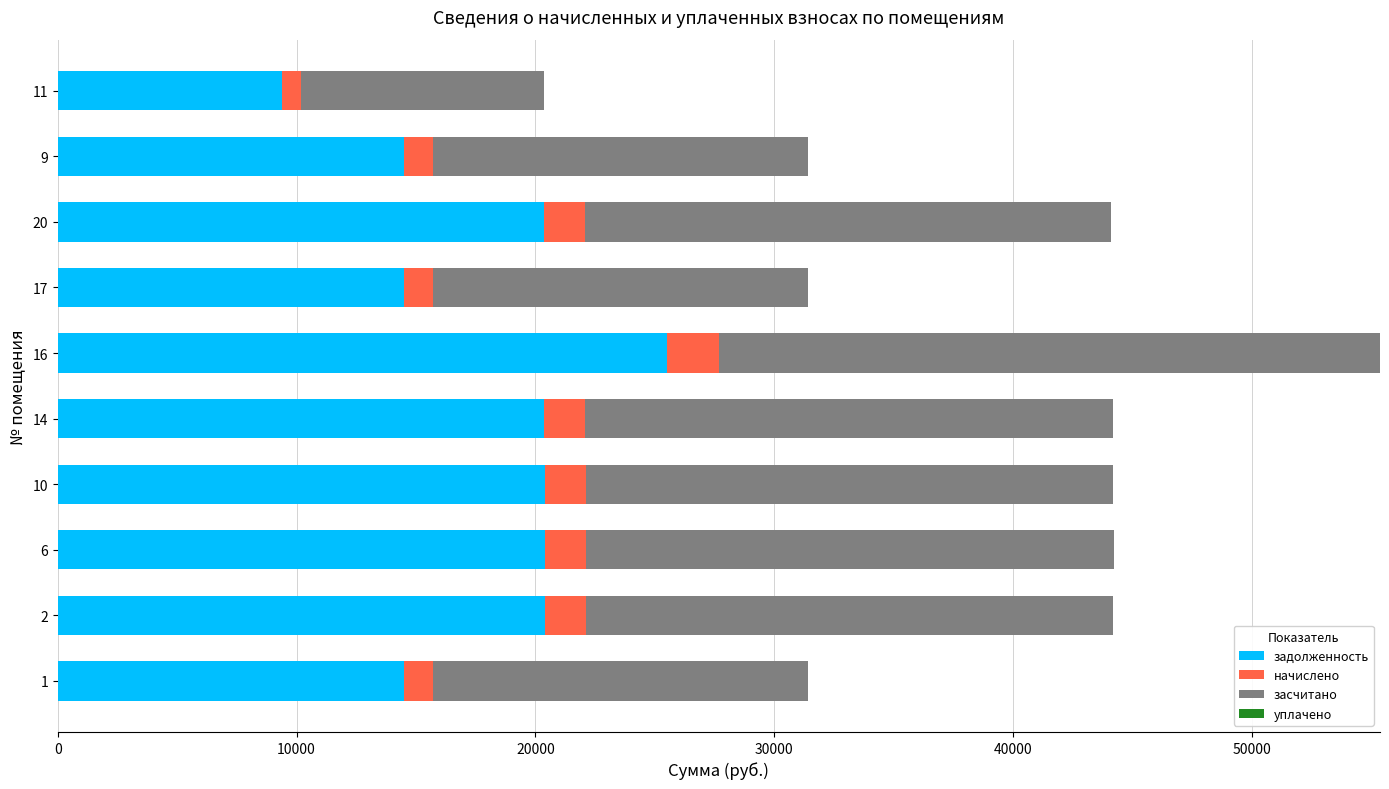

What is the sum of all задолженность values?

180230.4